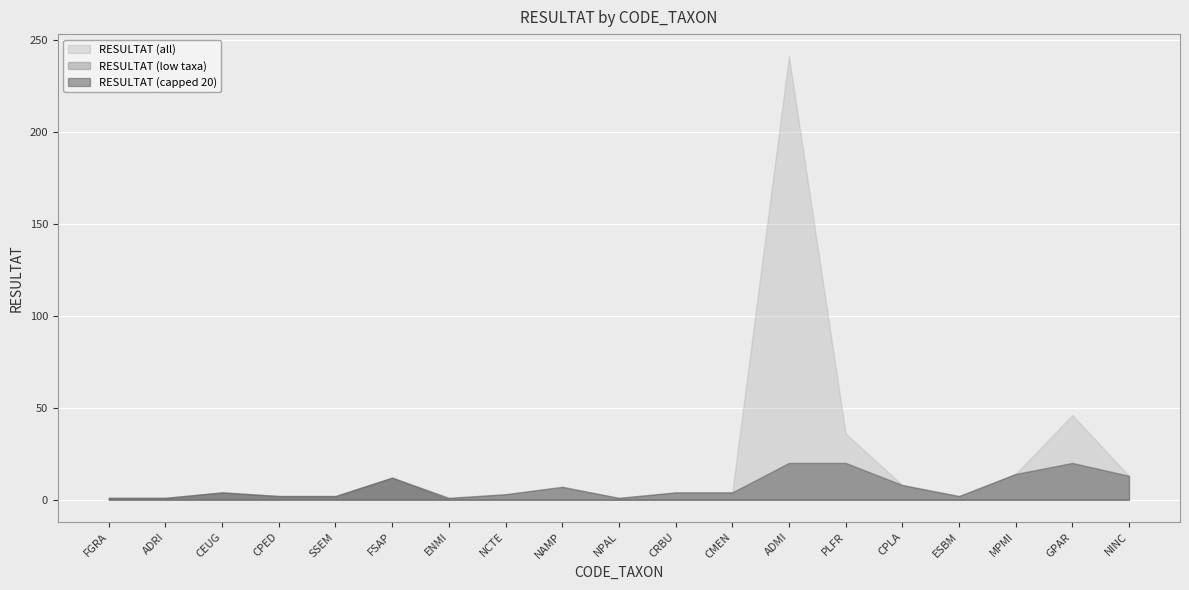

How many interior local peaks (higher than both neighbors) does the data have?

5